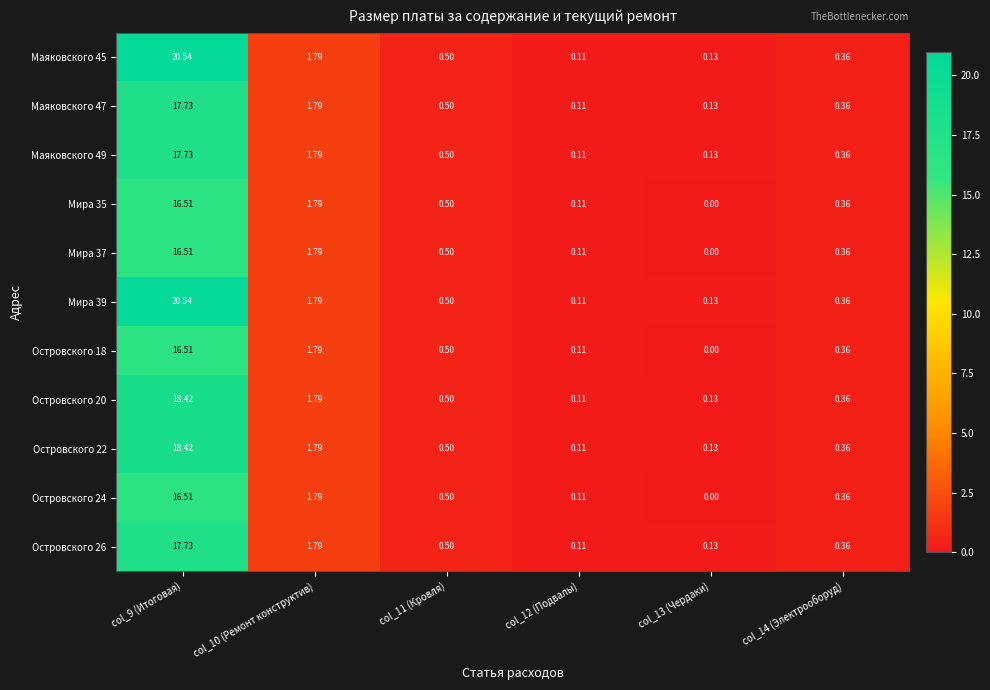

Is the value of Островского 24 at col_13 (Чердаки) greater than the value of Маяковского 49 at col_13 (Чердаки)?

No